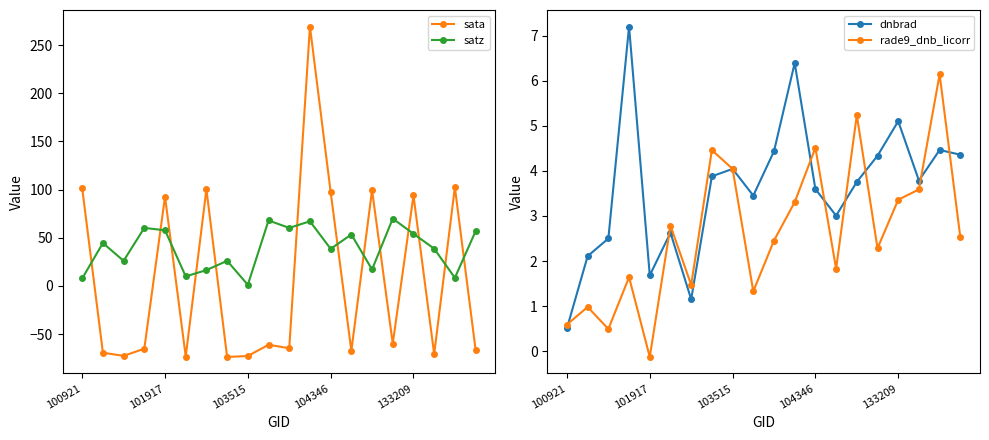

Reading left to right, transcribe all the data shown in this chart.

sata: 101.4	-69.3	-72.6	-65.1	92.7	-73.3	100.4	-73.7	-72.7	-61.1	-64.7	269.3	97.5	-67.4	99.5	-59.9	94.0	-70.7	102.5	-66.3
satz: 7.8	44.6	26.1	60.3	57.8	9.9	16.4	26.1	1.2	68.0	60.3	67.1	38.5	53.4	17.1	69.9	54.2	38.7	8.4	56.8
dnbrad: 0.5	2.1	2.5	7.2	1.7	2.6	1.2	3.9	4.0	3.5	4.4	6.4	3.6	3.0	3.8	4.3	5.1	3.8	4.5	4.4
rade9_dnb_licorr: 0.6	1.0	0.5	1.6	-0.1	2.8	1.5	4.5	4.0	1.3	2.5	3.3	4.5	1.8	5.2	2.3	3.4	3.6	6.1	2.5